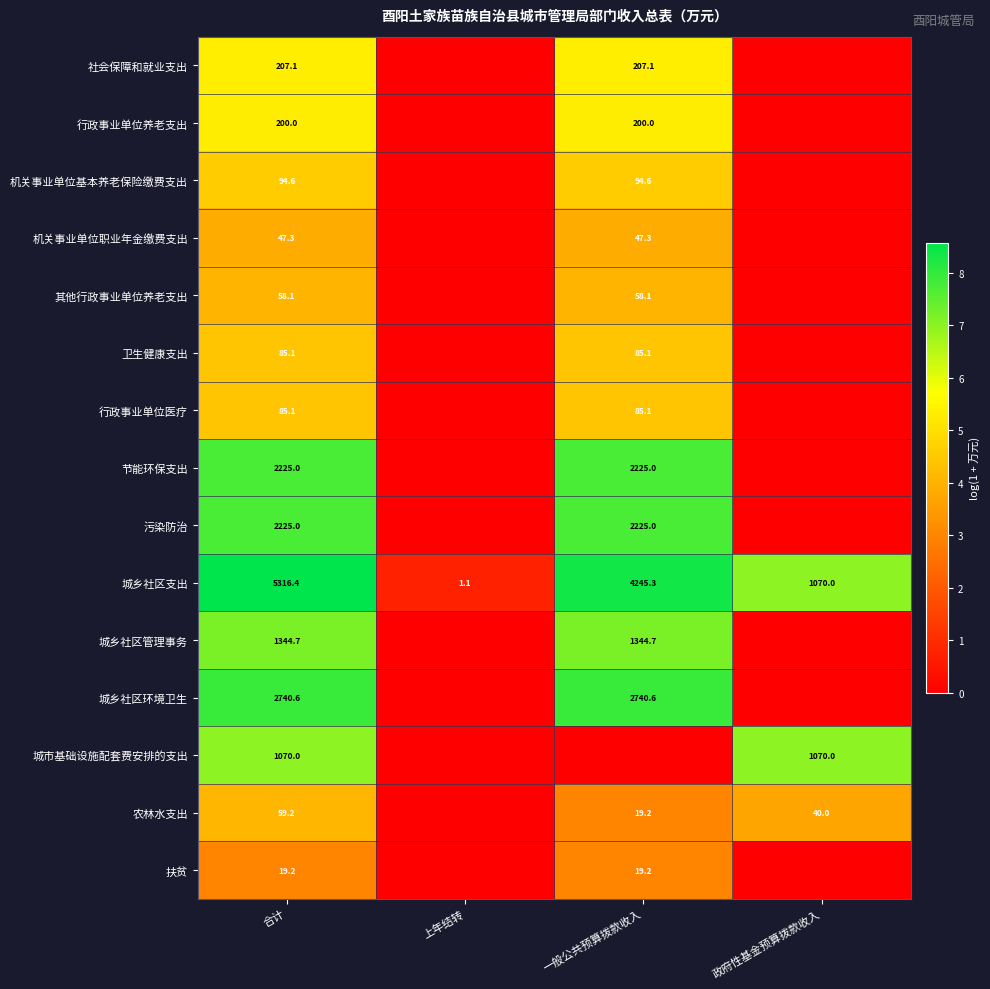

What is the total value across all series at 合计?

15777.4